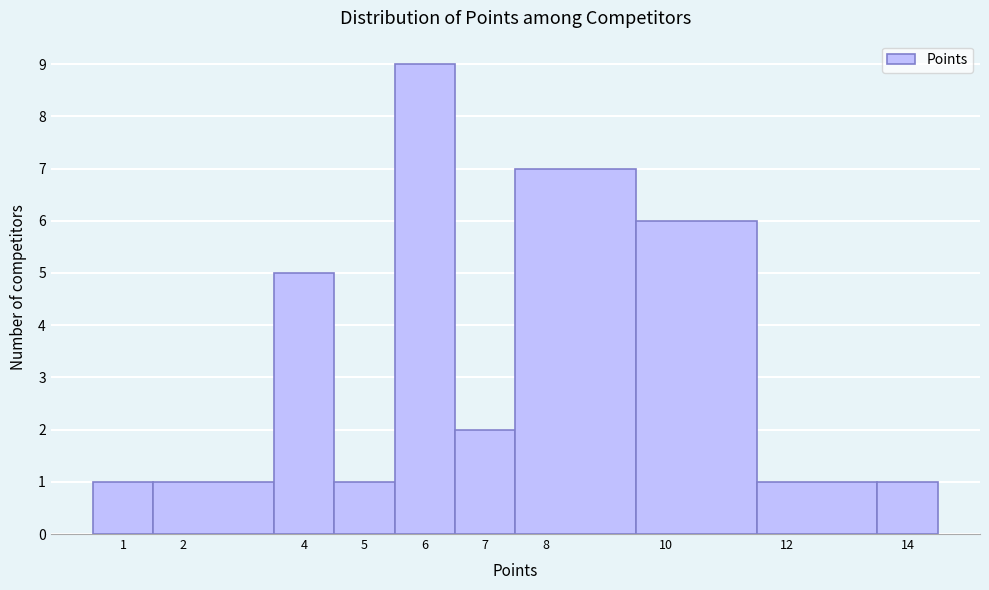

Which range on the x-axis has the tallest bar?

5.5 to 6.5